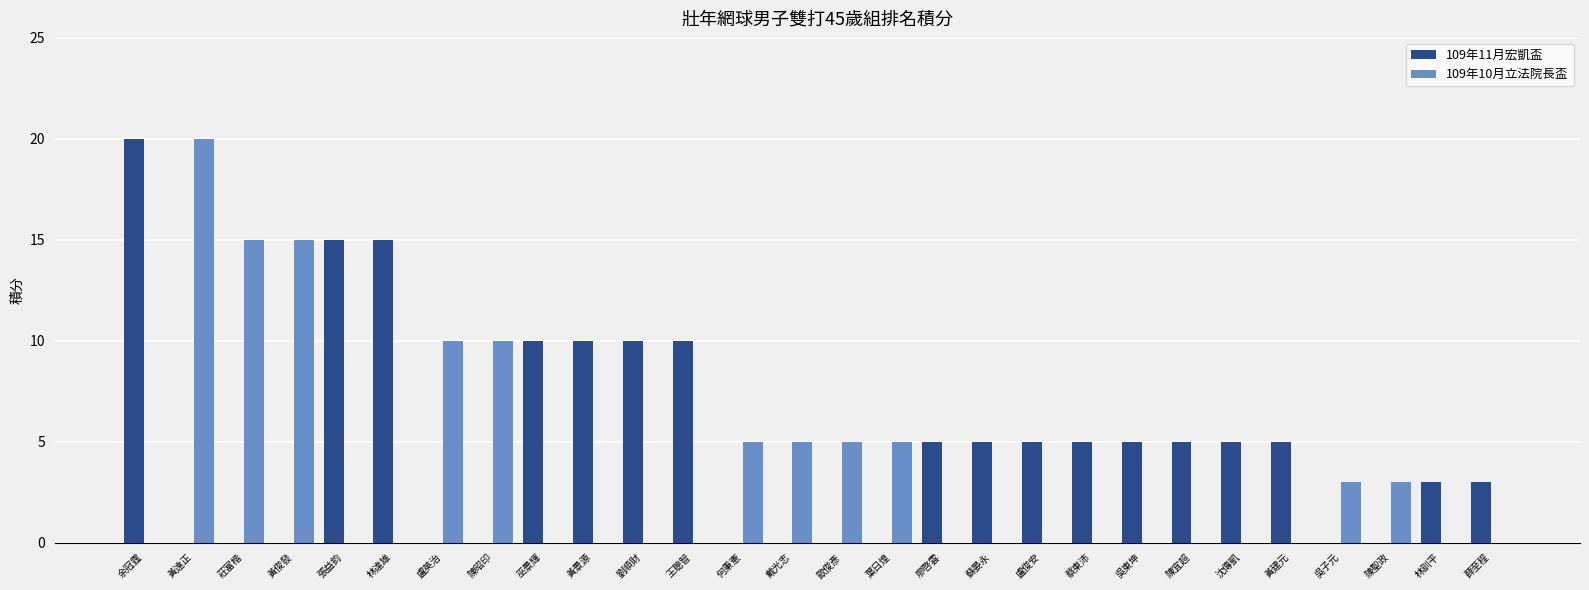

What is the maximum value shown in the chart?

20